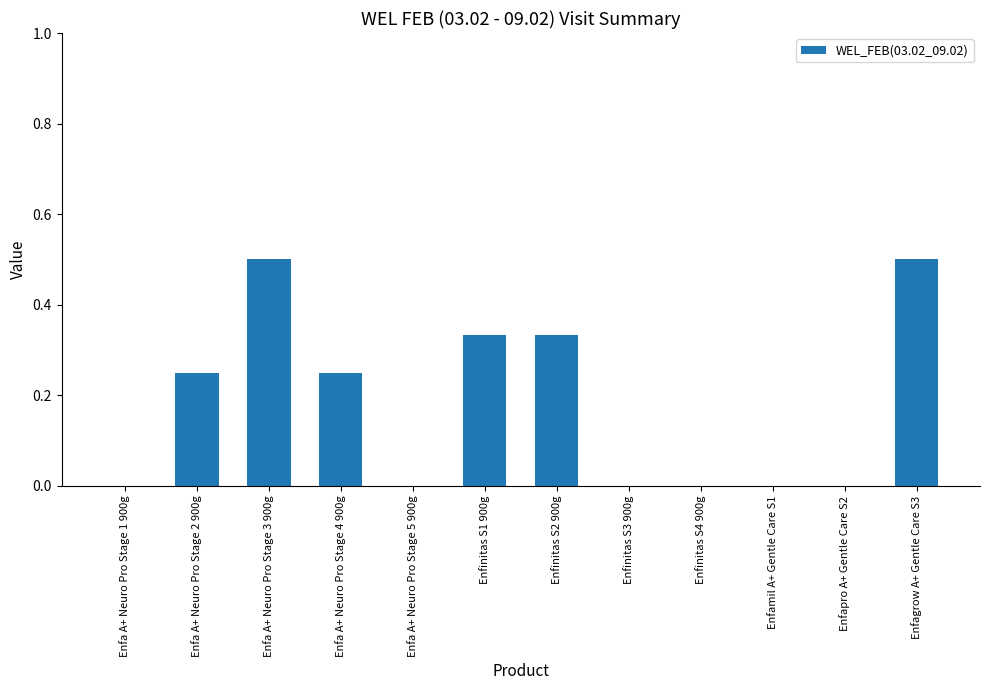

Count the number of categories in the chart.

12